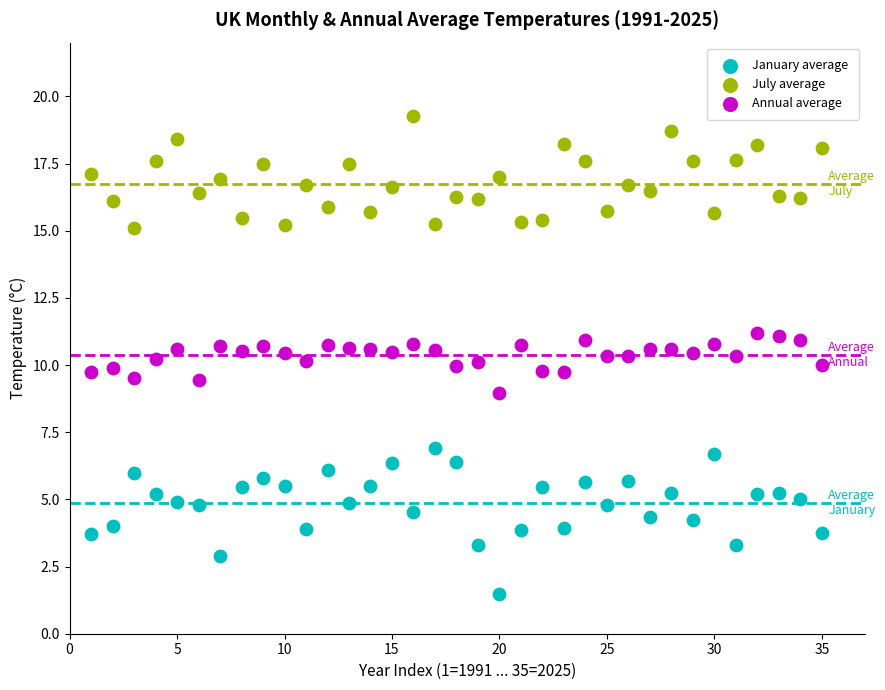

Which series has the widest spread of Y values?

January average